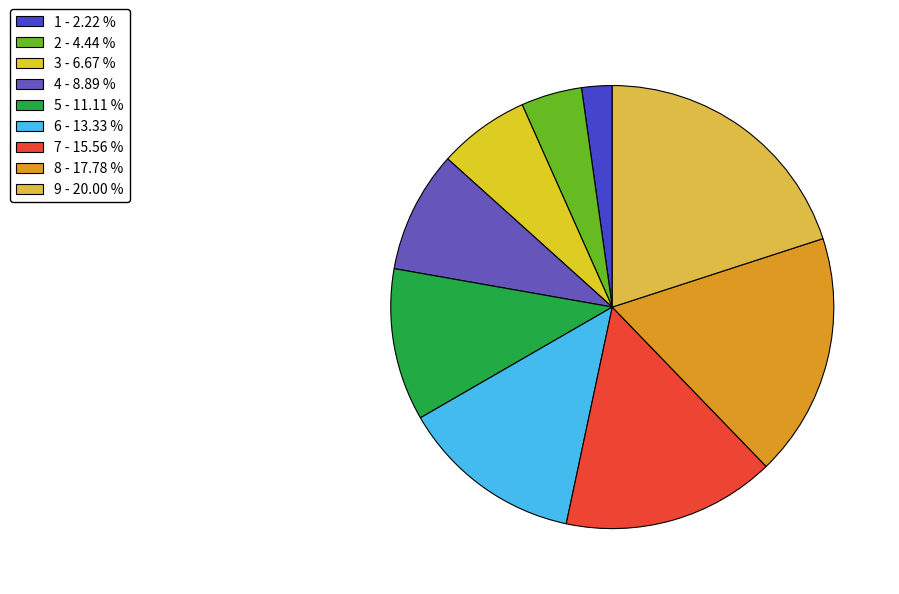

To the nearest percent, what is the difference between the 6 and 4 slice percentages?

4%